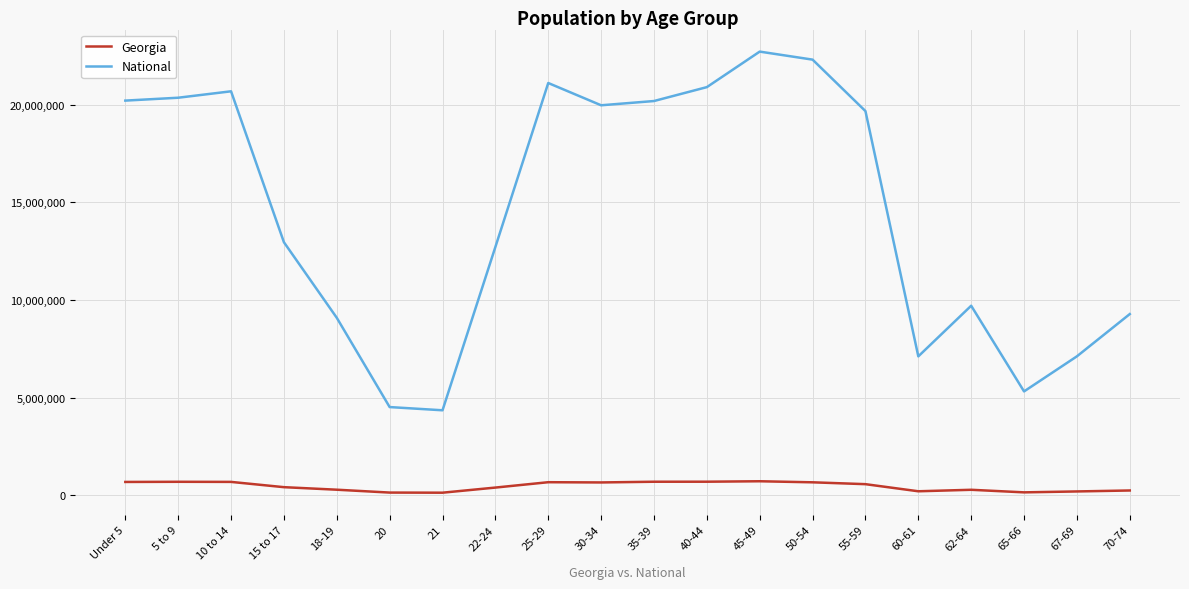

How many lines are shown in the chart?

2